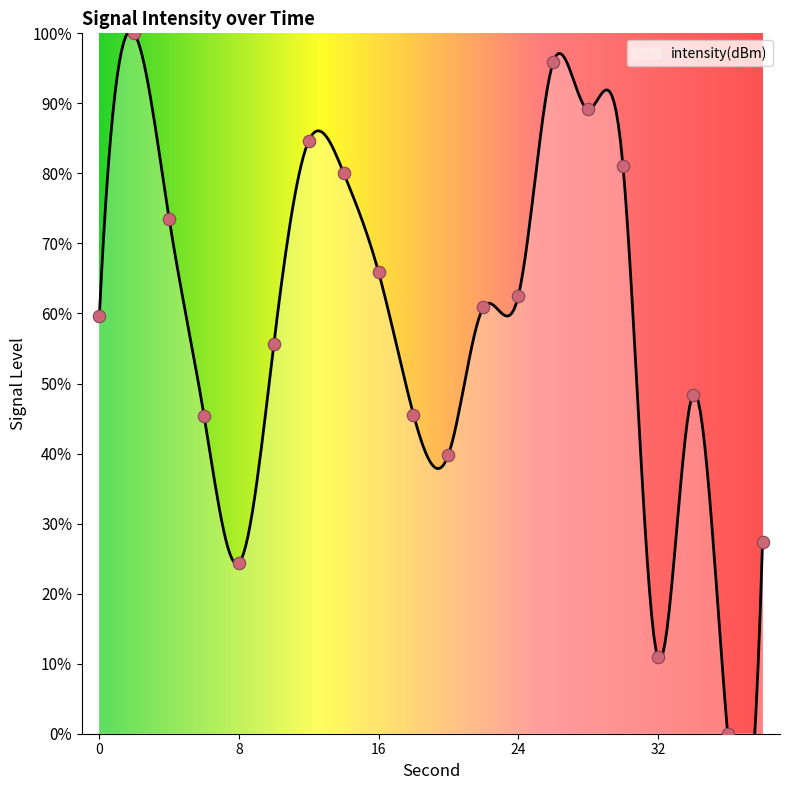

Between 28 and 34, which is larger?

28